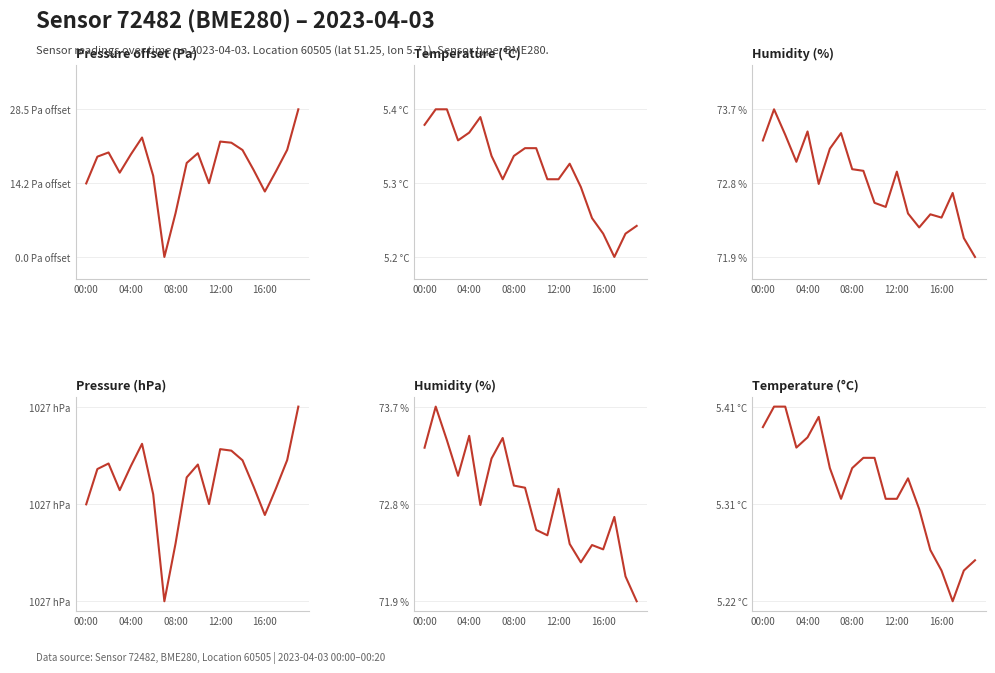

What is the label of the 5th point from the right?

15